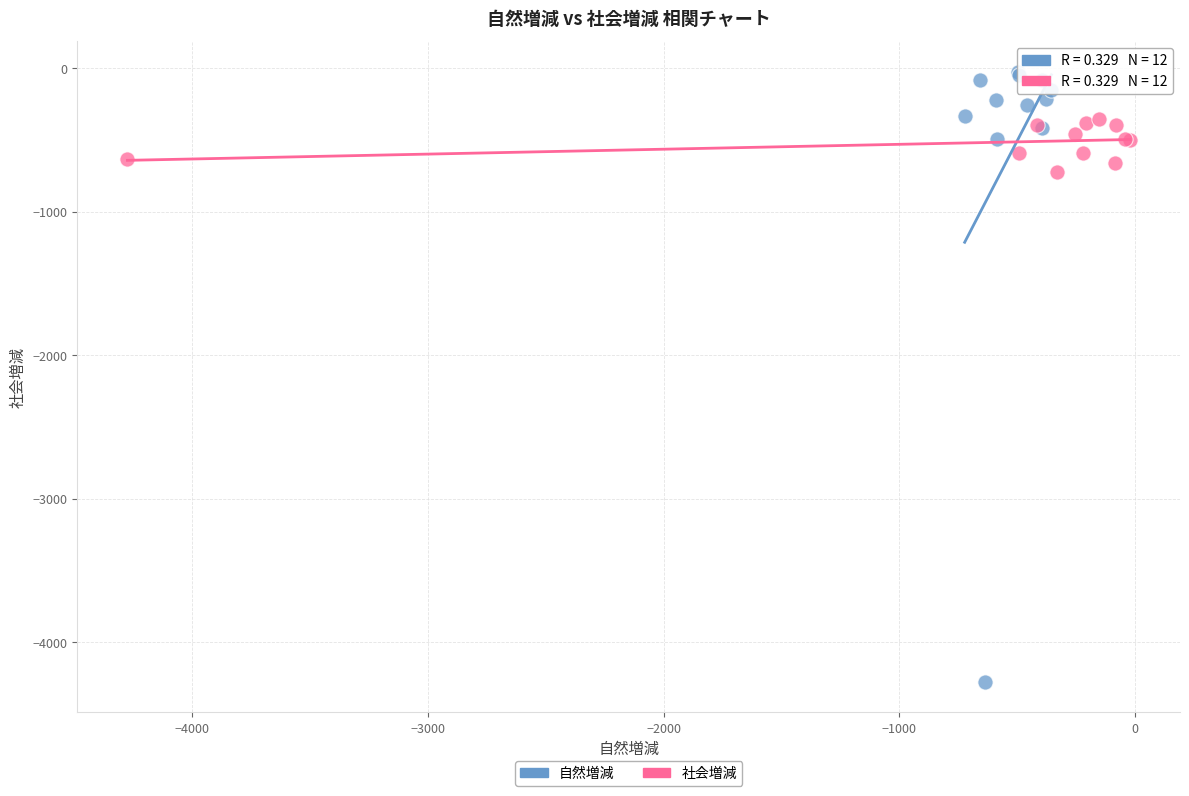

Which series has the largest Y range (max minus min)?

自然増減